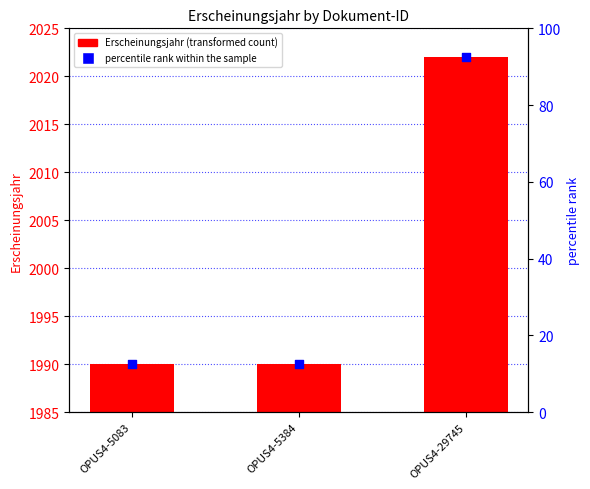

At how many categories does at least one series exceed 2014?

1